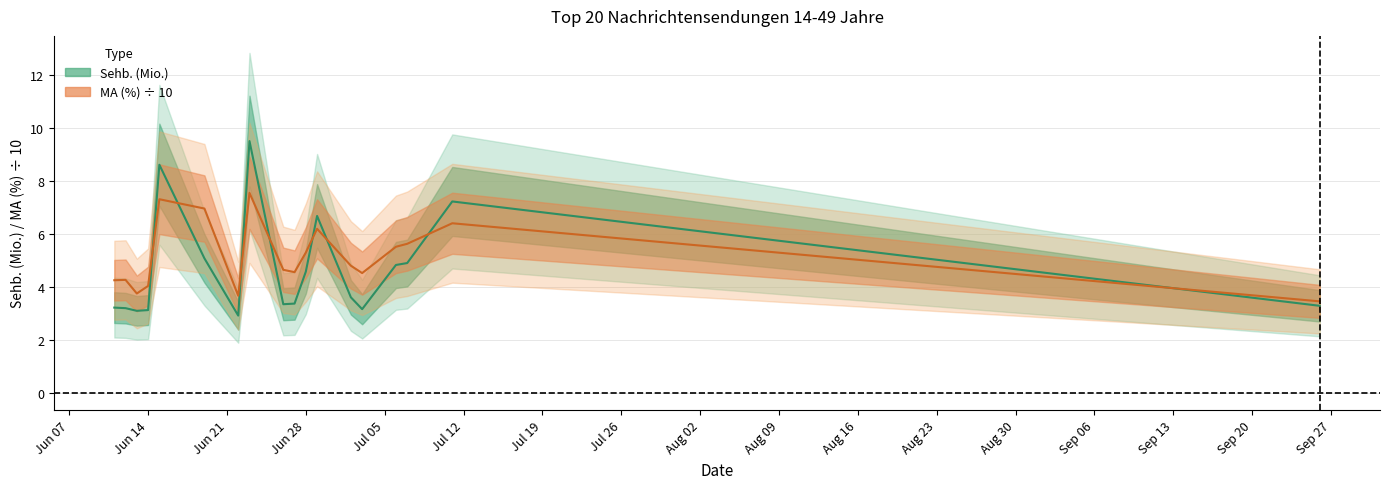

What is the sum of all MA (%) values?

92.9